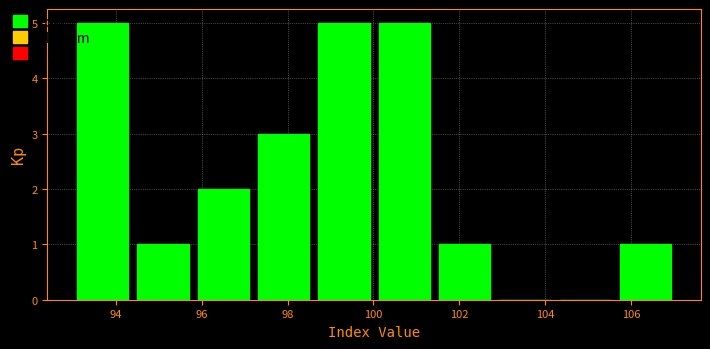

What is the height of the bar covering 105.6 to 107.0 on the x-axis? Neither the bar edges nor the heights are printed on the chart, so give them approximately, as read against the axes.

1